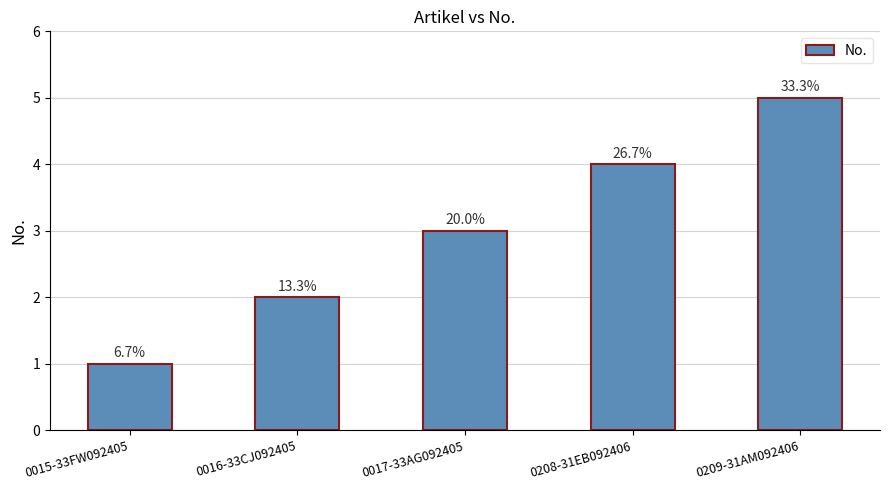

What is the label of the 3rd bar from the right?

0017-33AG092405